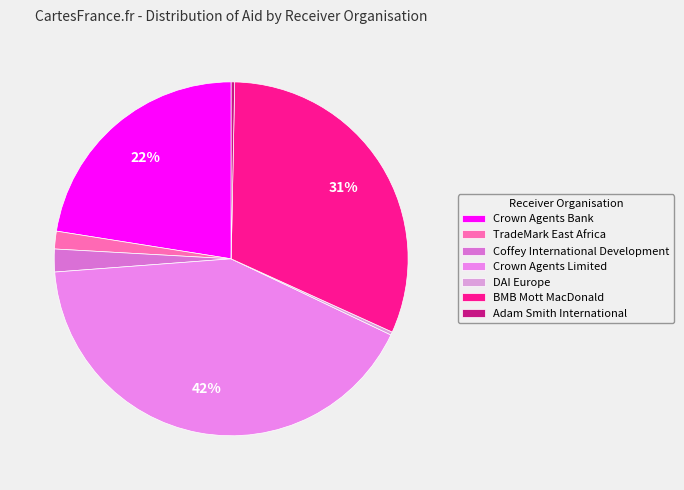

To the nearest percent, what percentage of the pie is BMB Mott MacDonald?

31%